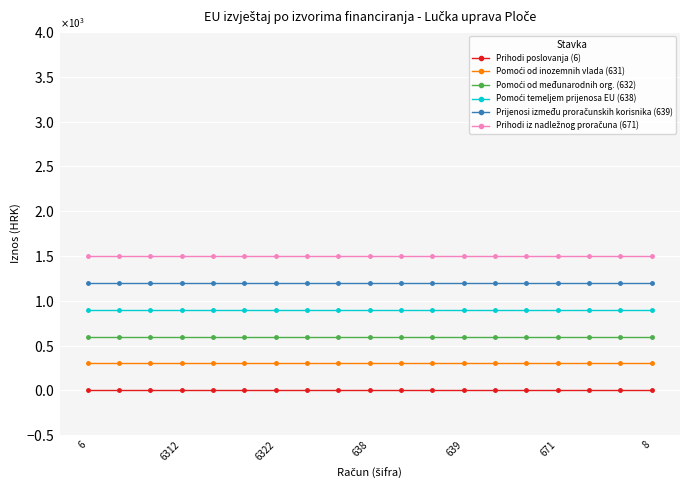

What is the maximum value shown in the chart?

1500